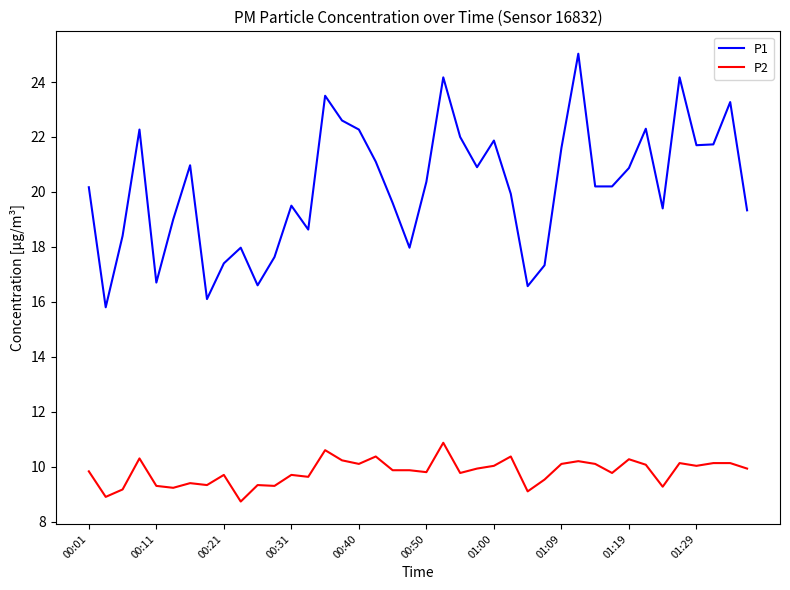

What is the maximum value shown in the chart?

25.0